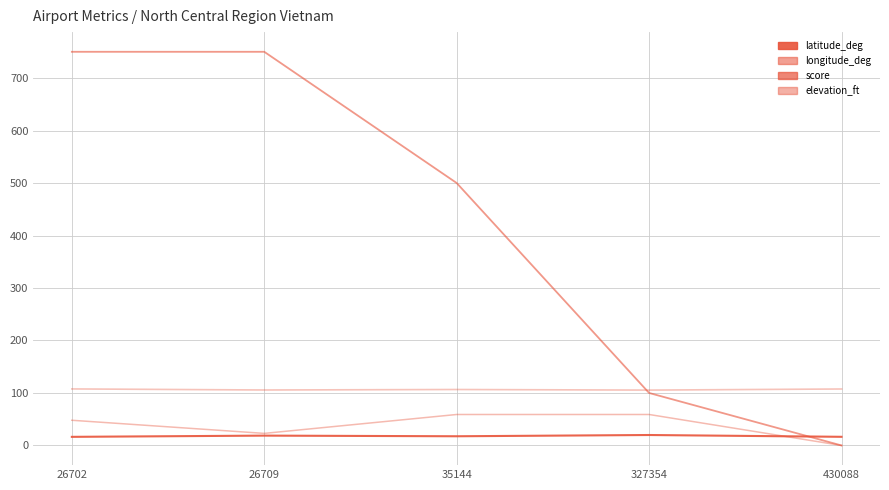

Where is the first local minimum for elevation_ft?

26709